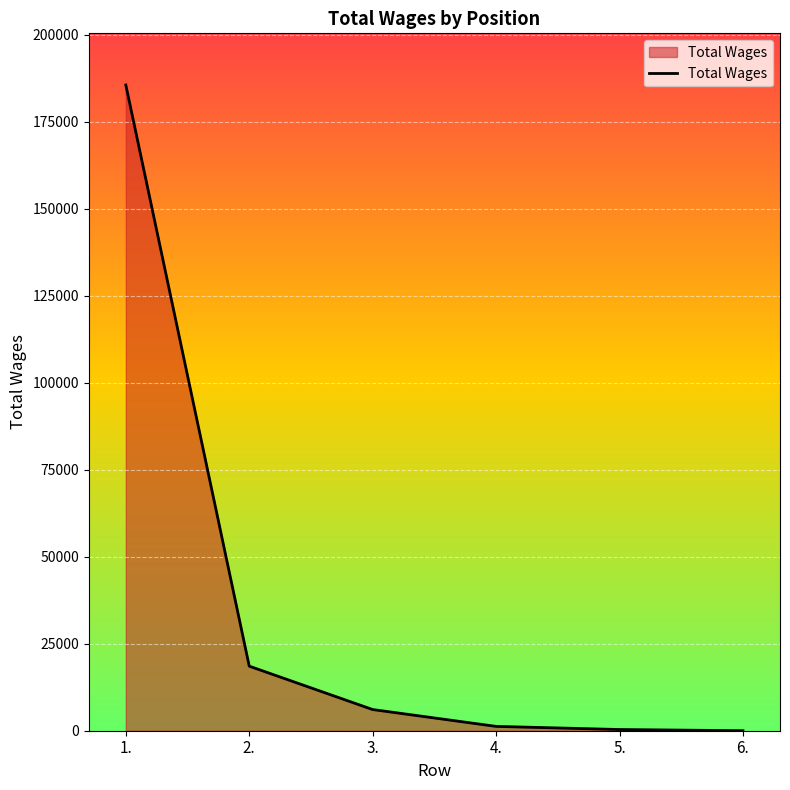

At which category does the chart reach its peak across all series?

1.